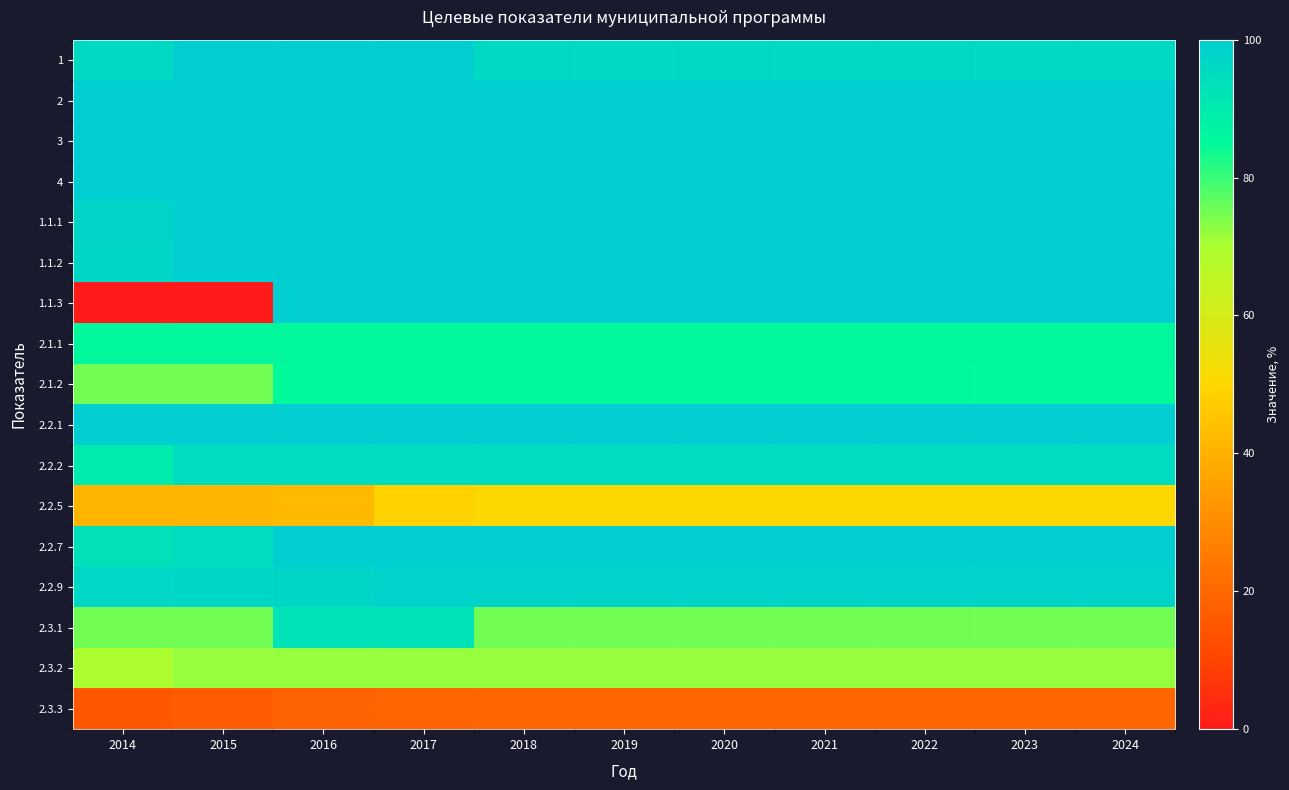

Rank the series by their maximum value, from highest to lowest.

1, 2, 3, 4, 1.1.1, 1.1.2, 1.1.3, 2.2.1, 2.2.7, 2.2.9, 2.2.2, 2.3.1, 2.1.1, 2.1.2, 2.3.2, 2.2.5, 2.3.3